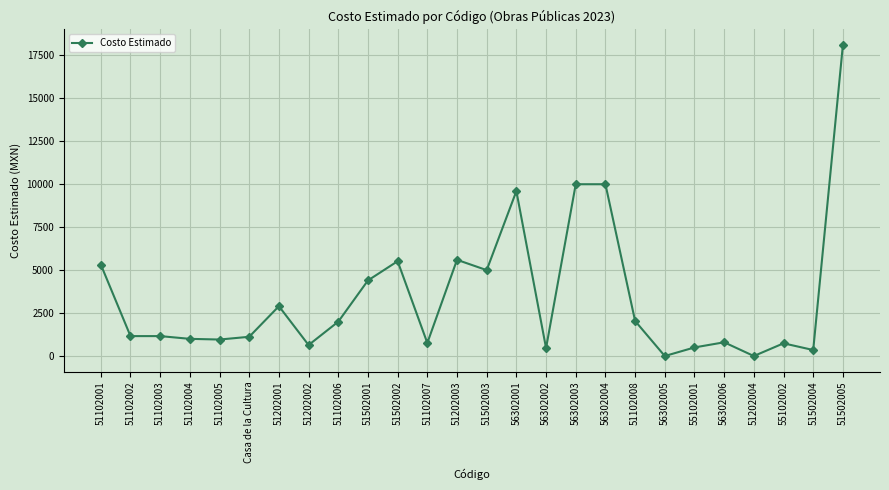

What is the difference between the second highest and minimum values?

10000.0